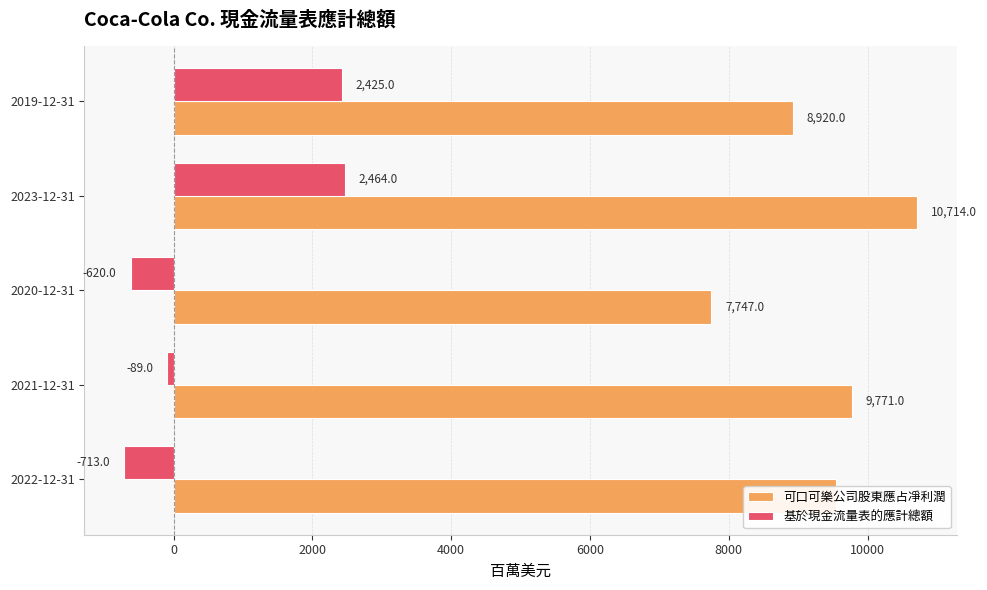

How many values in the 可口可樂公司股東應占凈利潤 series are below 9542?

2